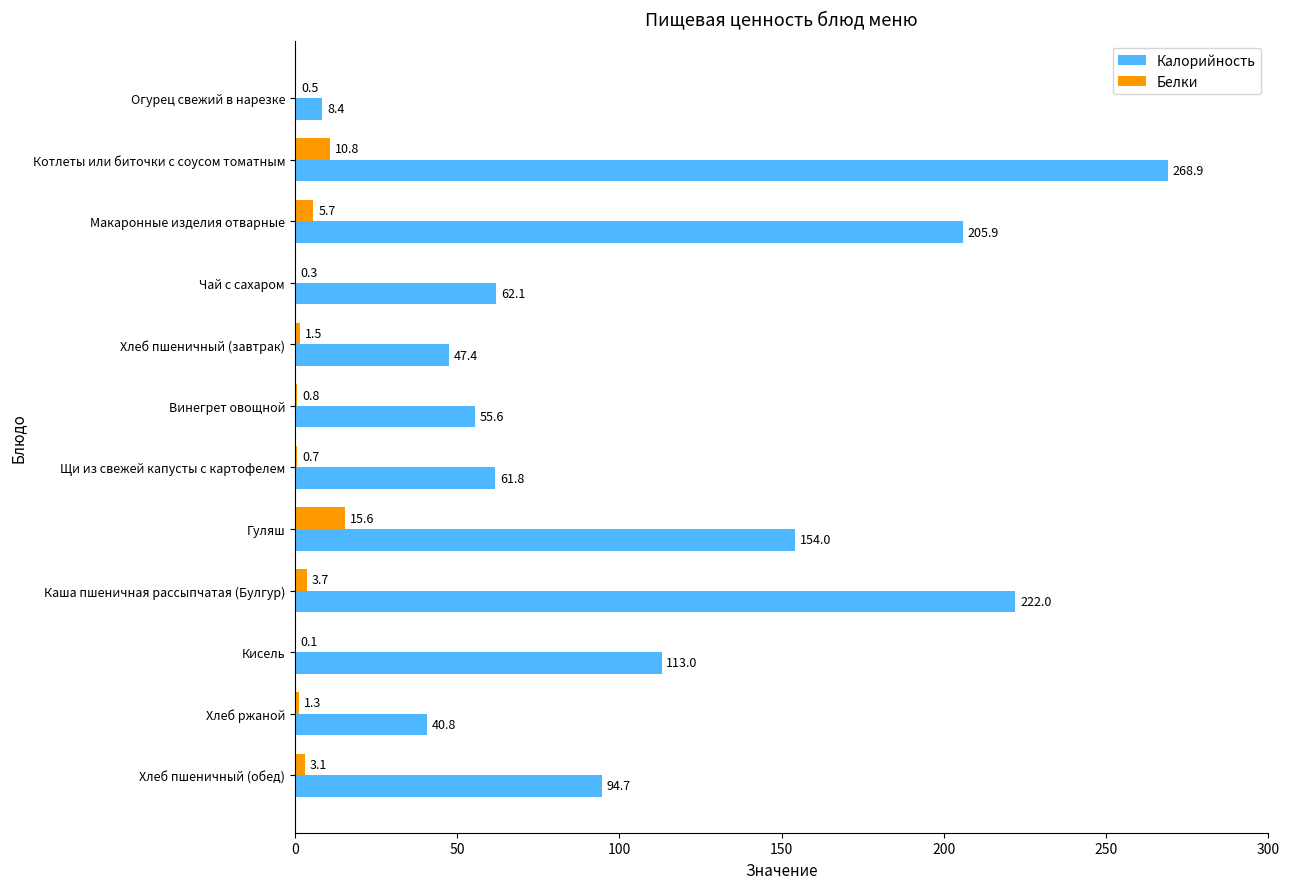

What value does the Белки series have at Чай с сахаром?

0.3